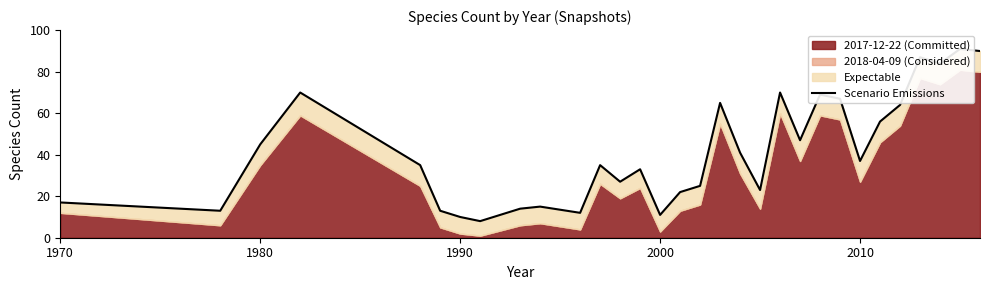

Reading left to right, transcribe all the data shown in this chart.

17	13	45	70	35	13	10	8	14	15	12	35	27	33	11	22	25	65	41	23	70	47	69	67	37	56	64	87	84	91	90